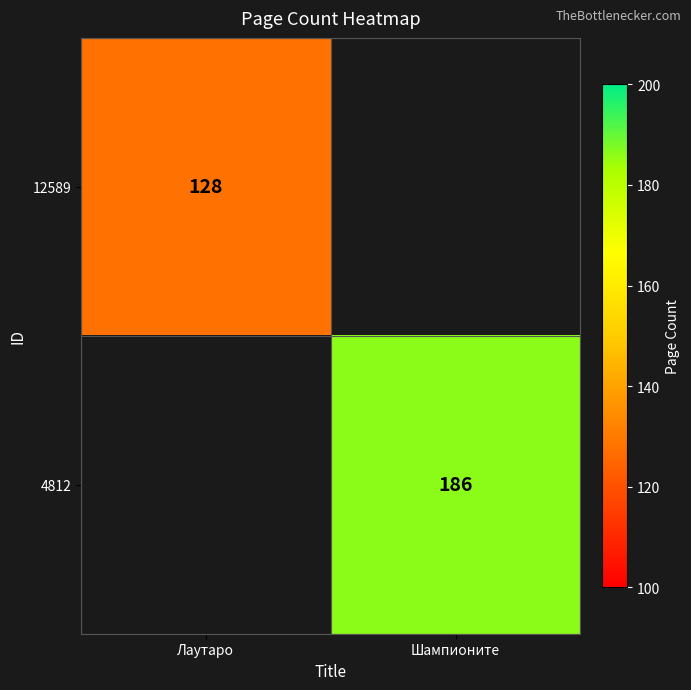

Is it true that 4812 equals 61 at Шампионите?

False